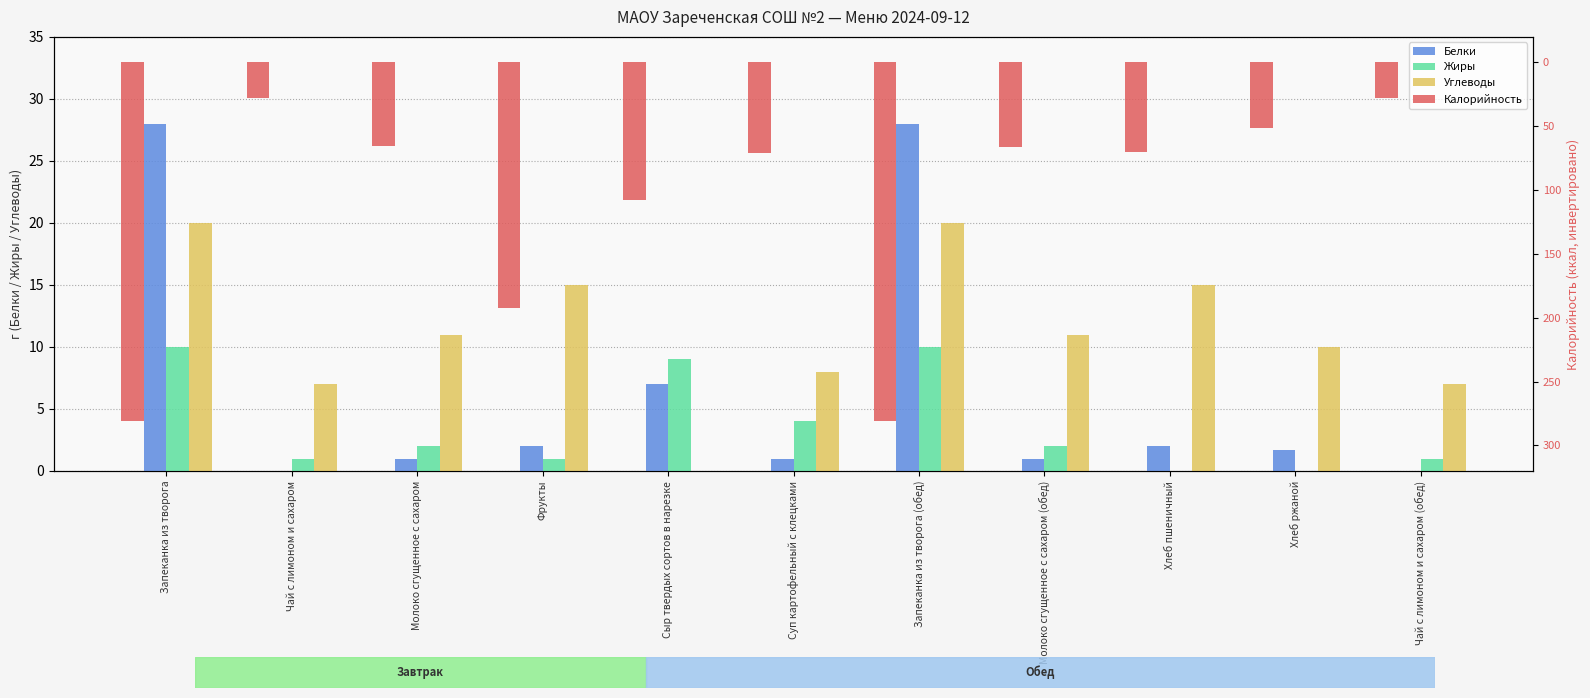

What is the spread (max minus min) of values at Молоко сгущенное с сахаром (обед)?

77.0